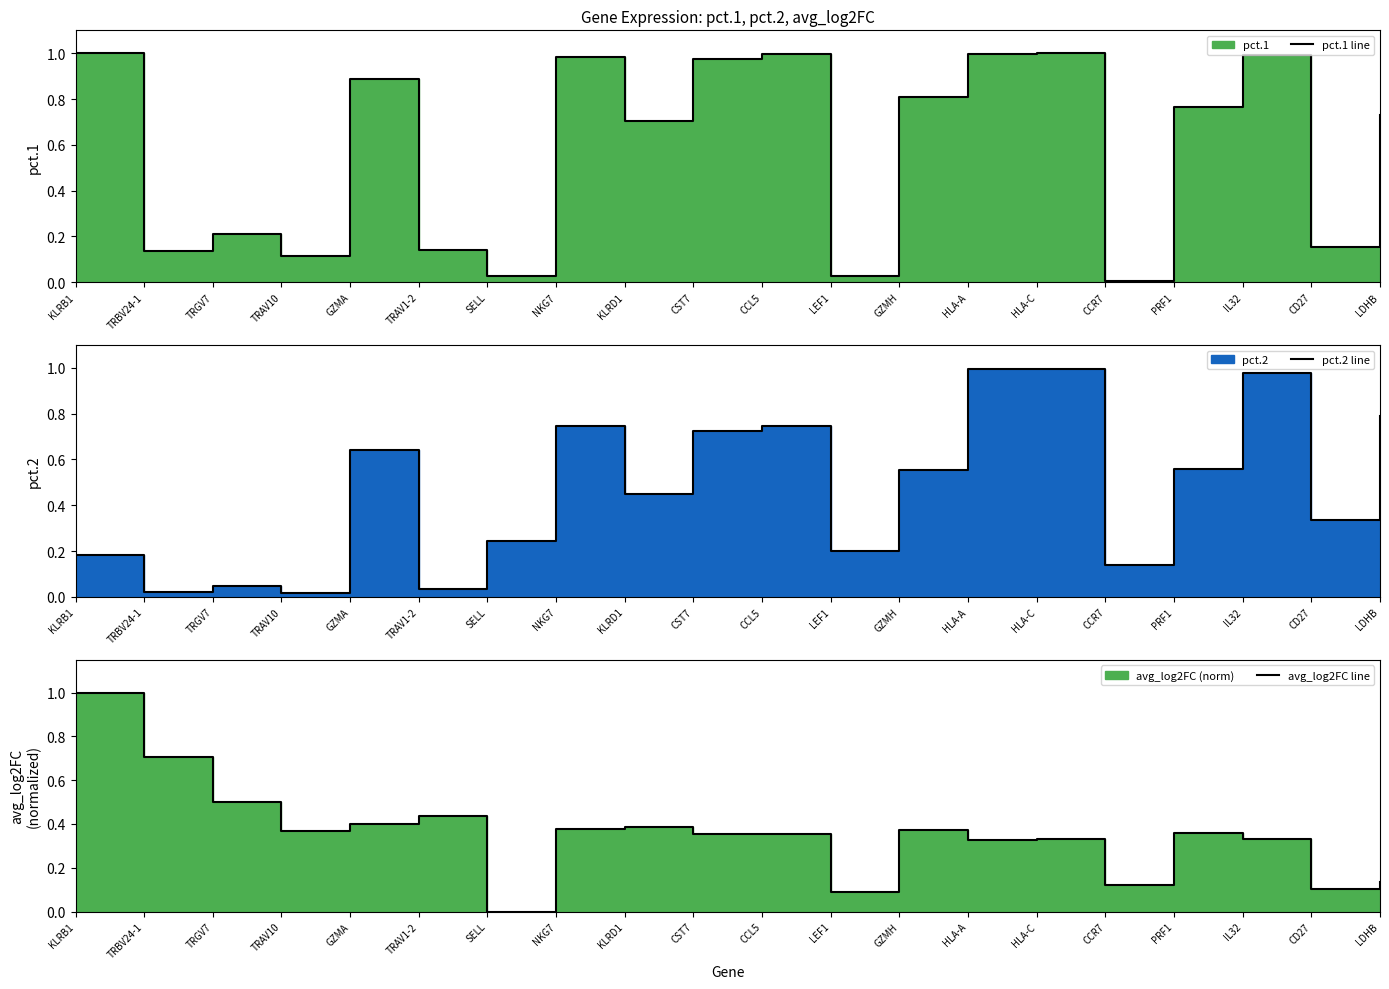

At which category is the sum across all series the highest?

HLA-C